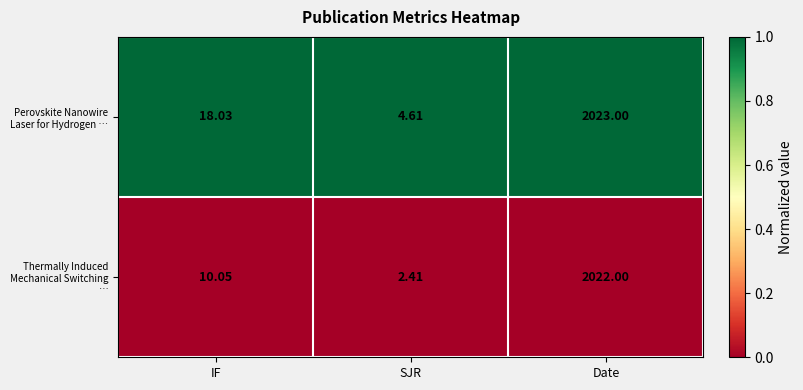

Which label corresponds to the smallest value in the chart?

SJR